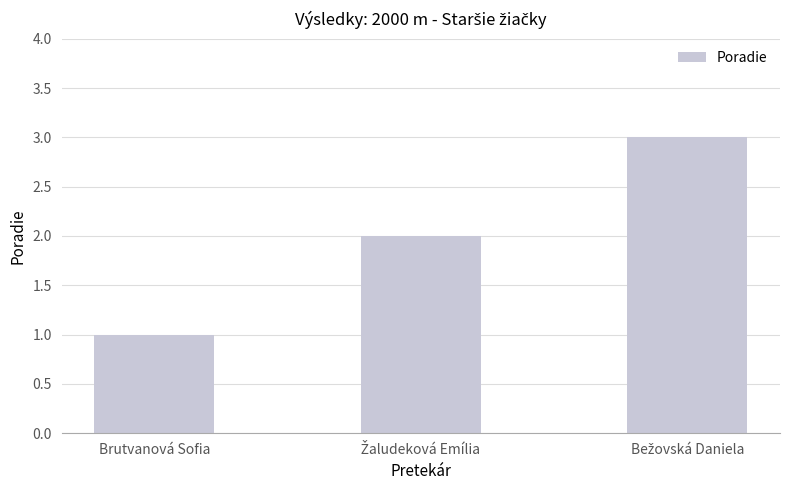

Count the number of data series in this chart.

1